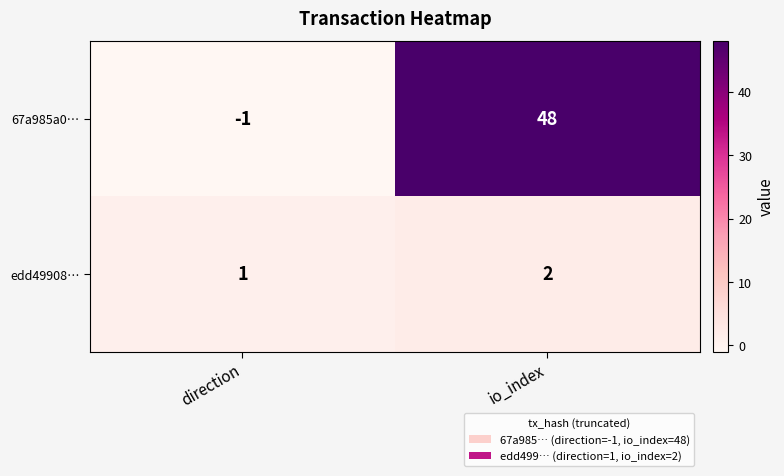

Which label corresponds to the largest value in the chart?

io_index